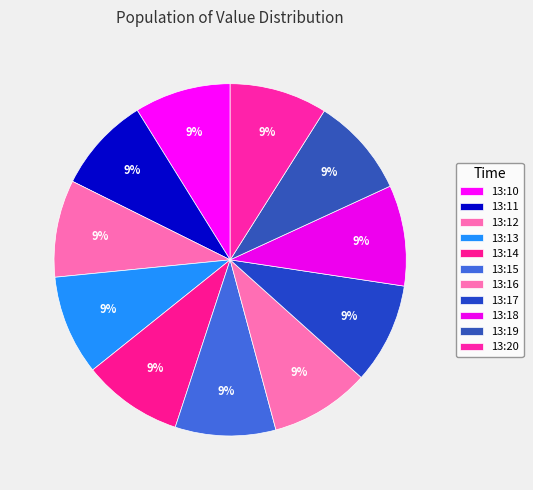

Approximately how many times larger is the value at 13:19 compared to 13:11?

1.0